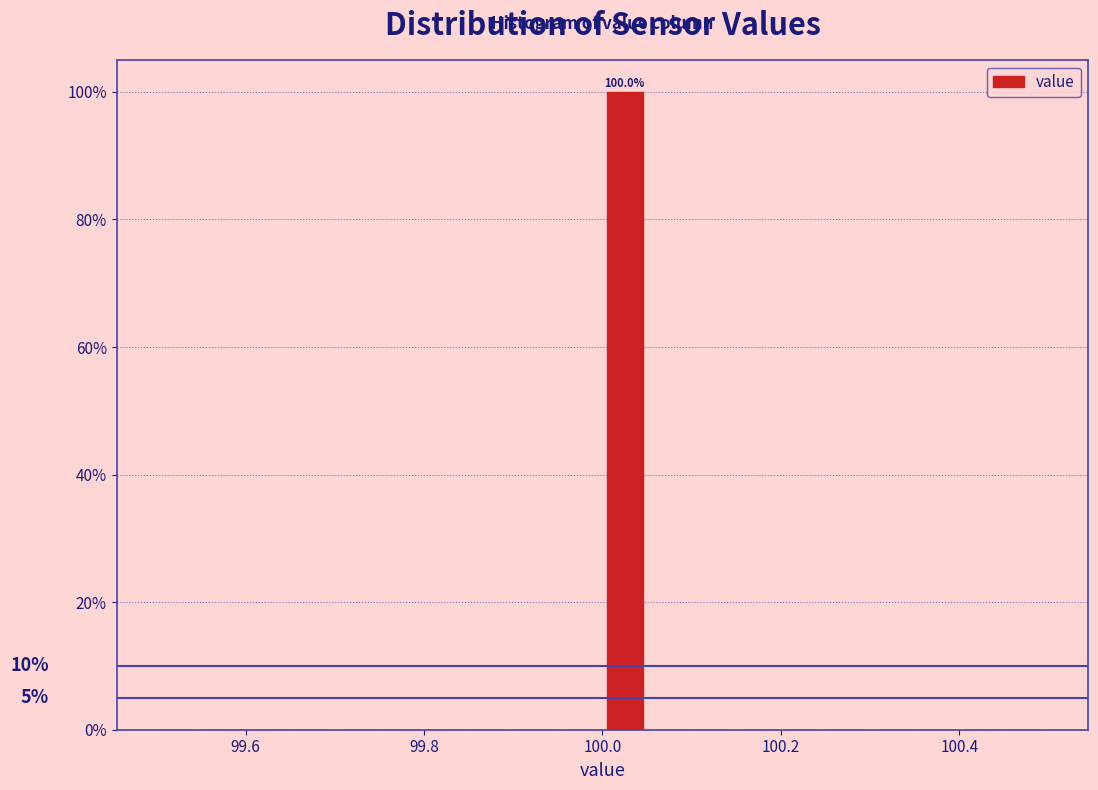

Read against the x-axis, roughly where is the centre of the tallest bar?

100.02